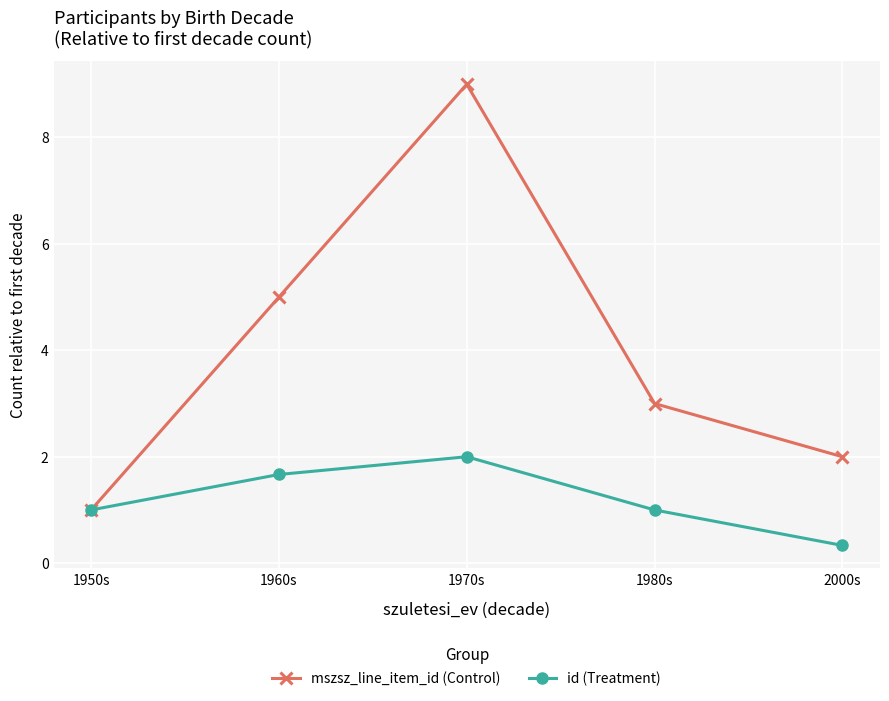

Count the id (Treatment) values in the range 1 to 2.

4